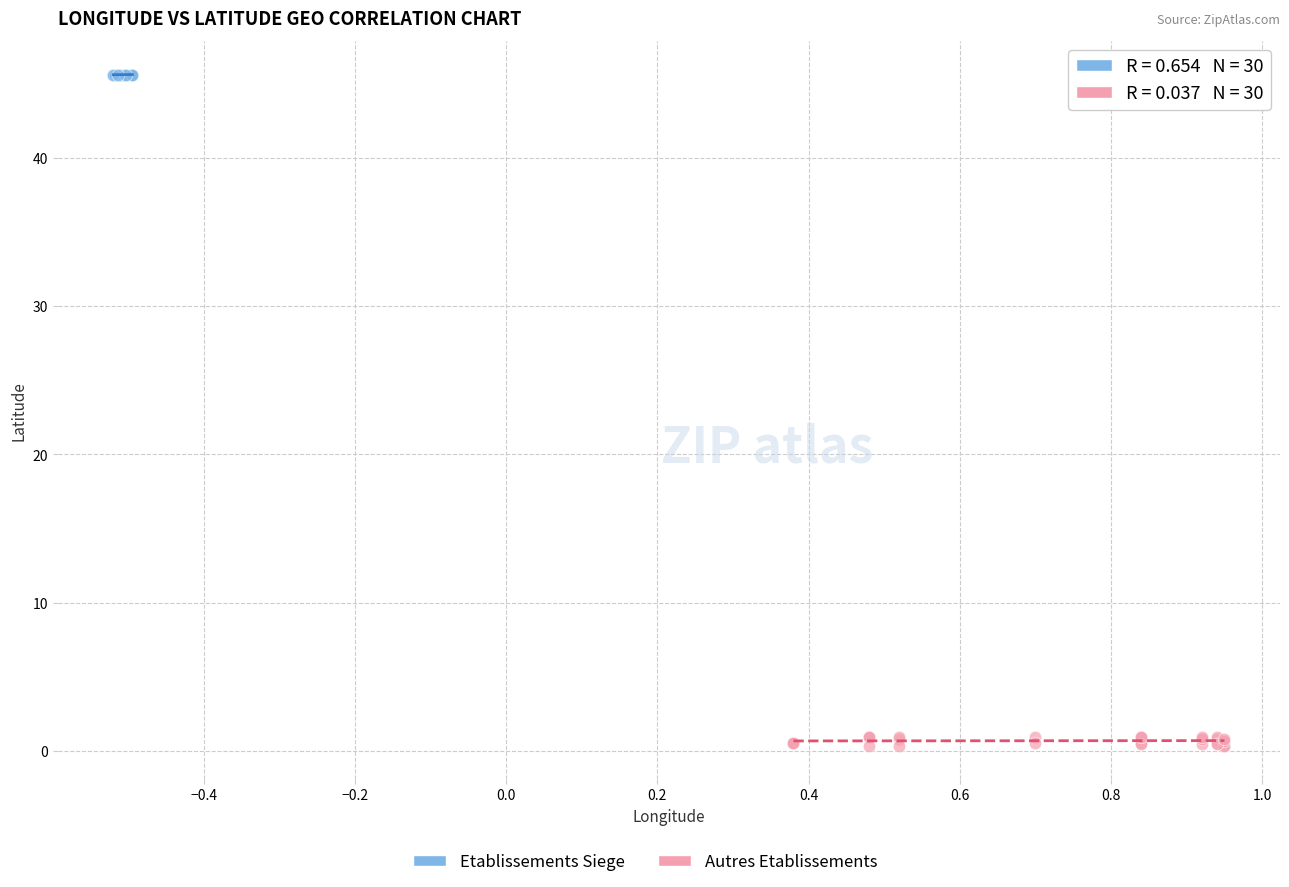

Which series reaches the minimum Y coordinate?

Autres Etablissements